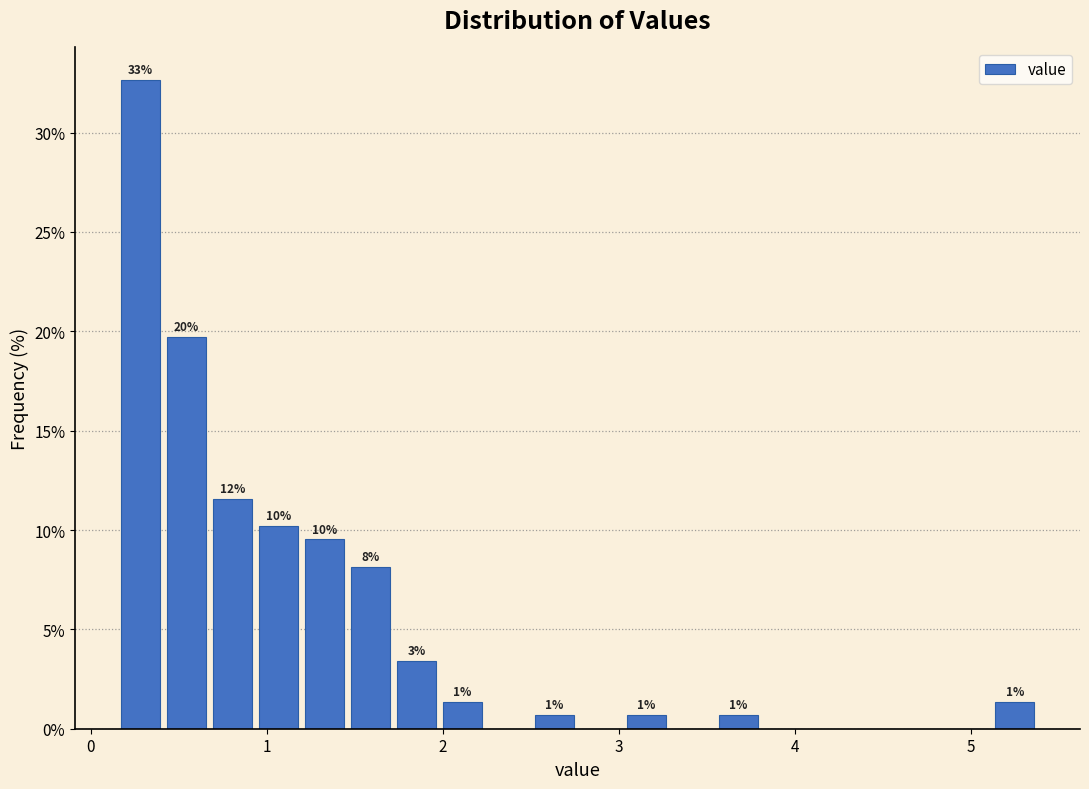

Read against the x-axis, roughly where is the centre of the tallest bar?

0.3